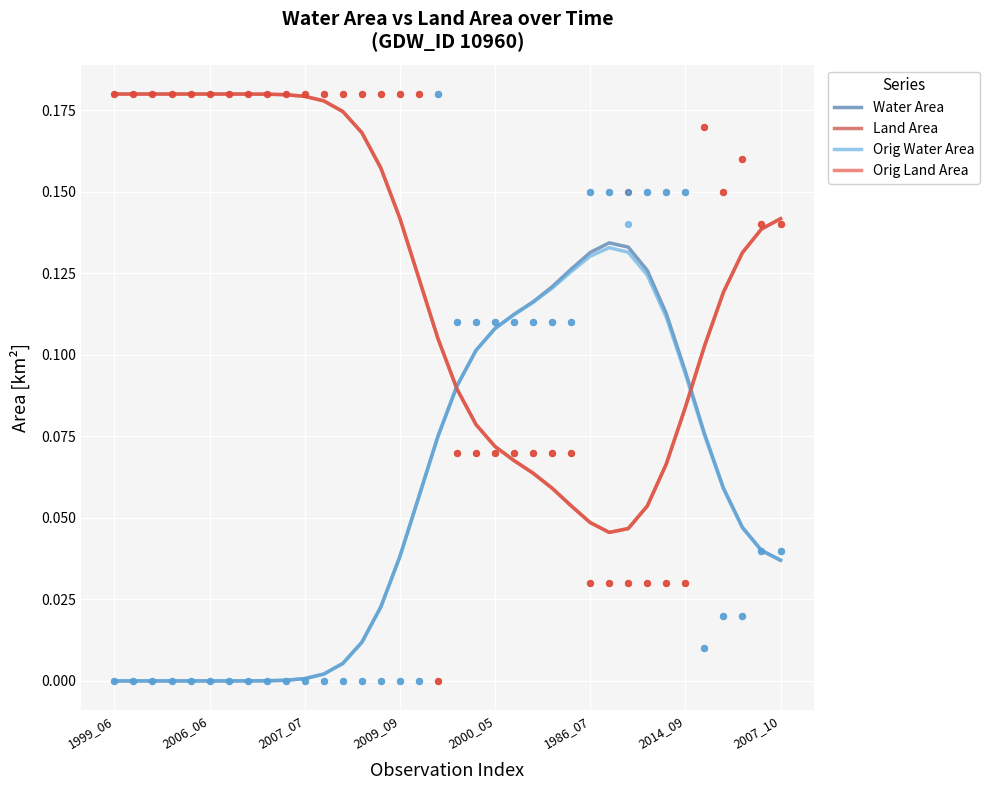

At which category is the sum across all series the highest?

2007_10